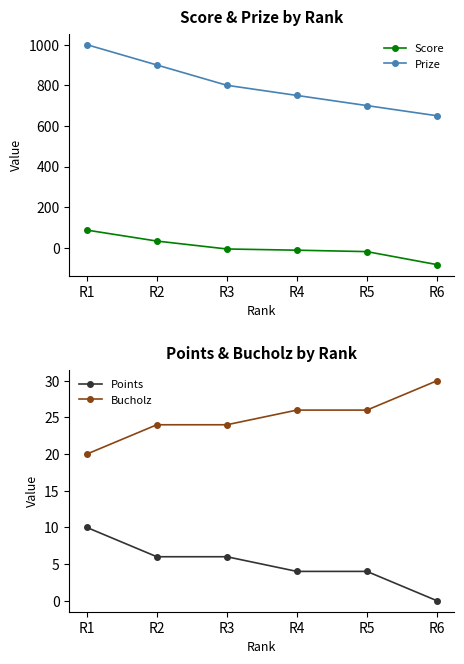

What is the sum of all Bucholz values?

150